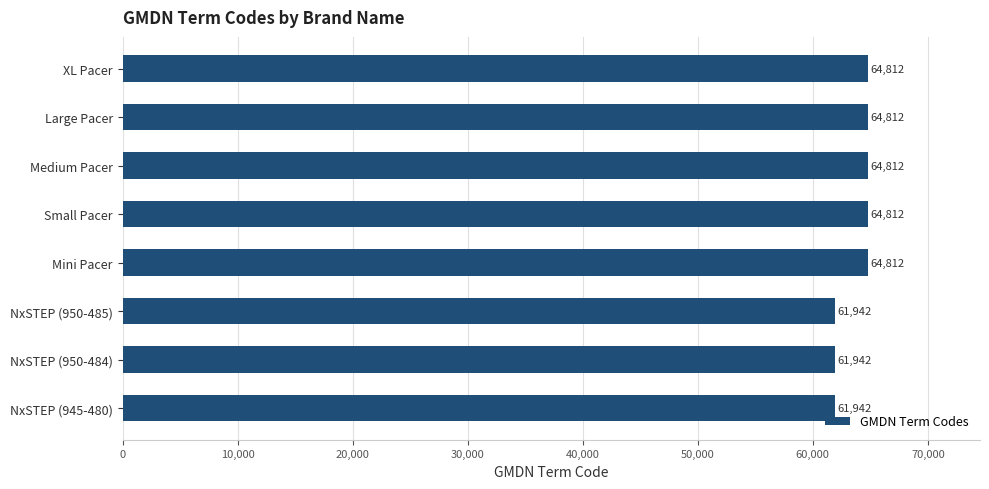

What is the difference between the maximum and minimum values?

2870